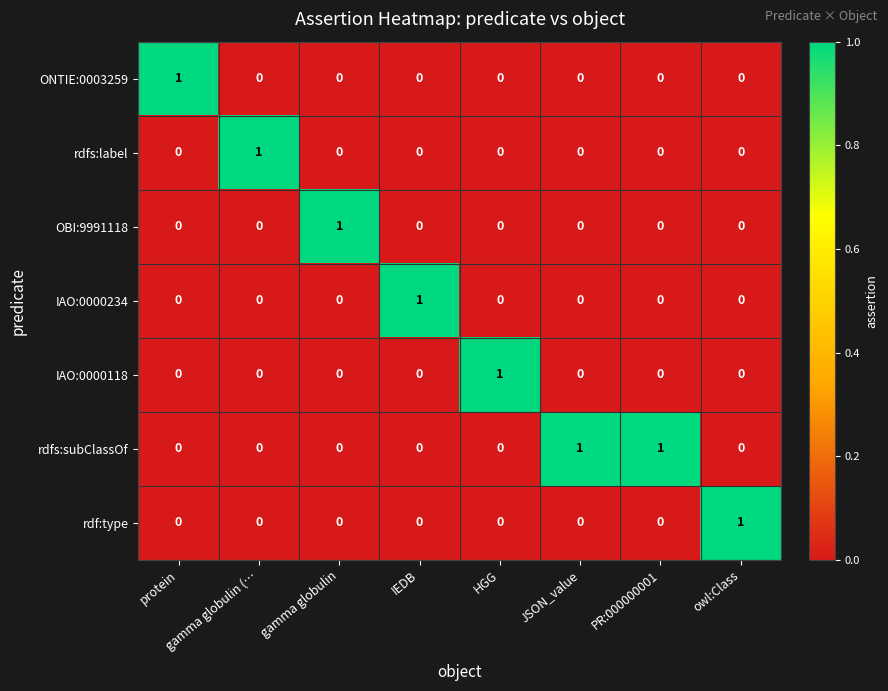

How many rdfs:subClassOf values are between 0 and 1?

8